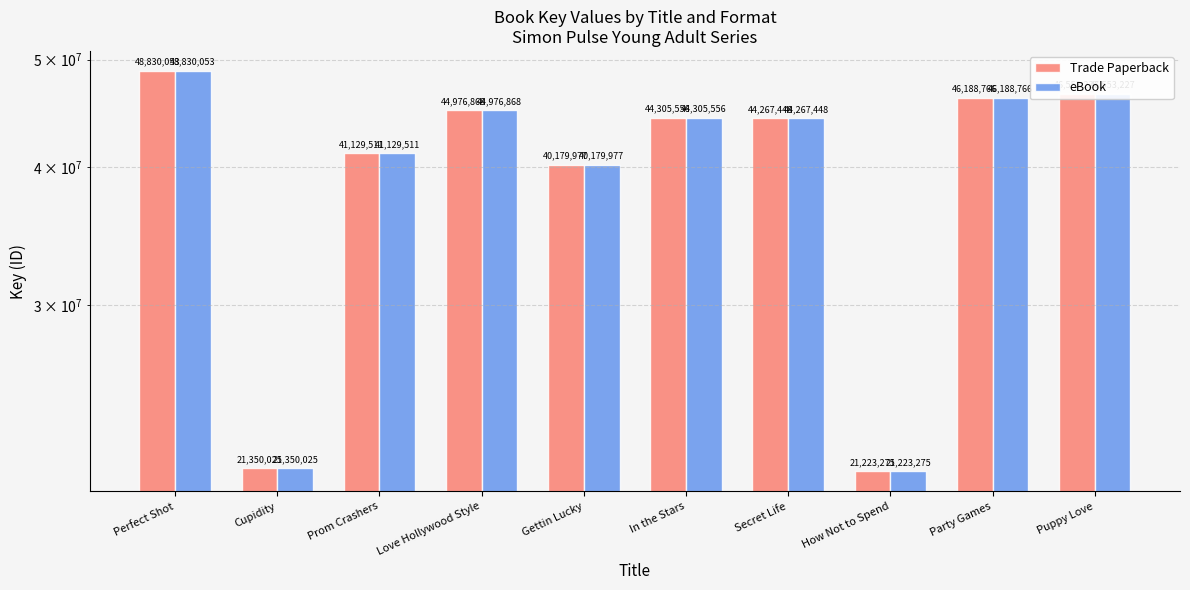

Is it true that eBook equals 63377592 at Gettin Lucky?

False